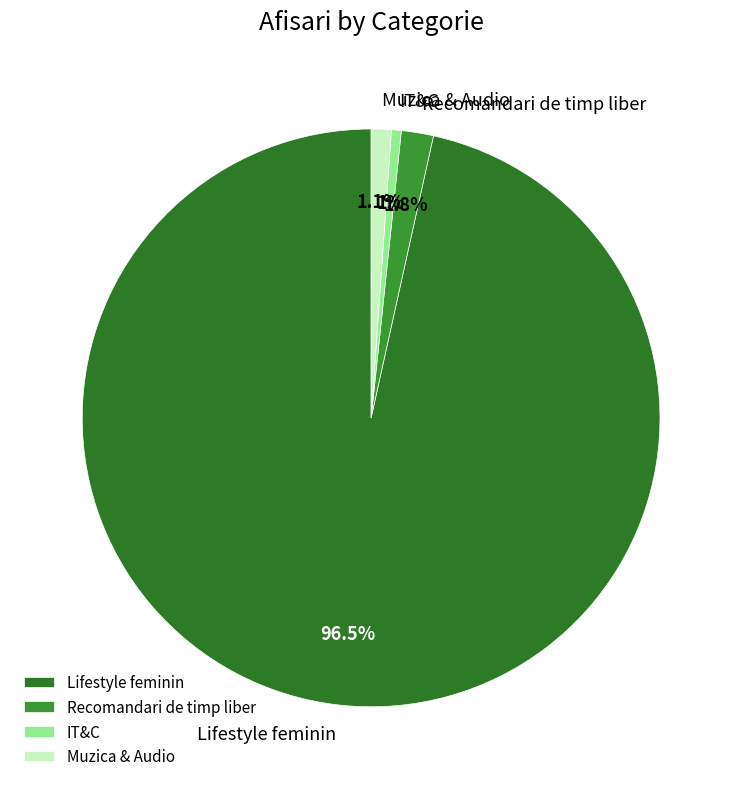

Approximately how many times larger is the value at IT&C compared to Muzica & Audio?

0.5